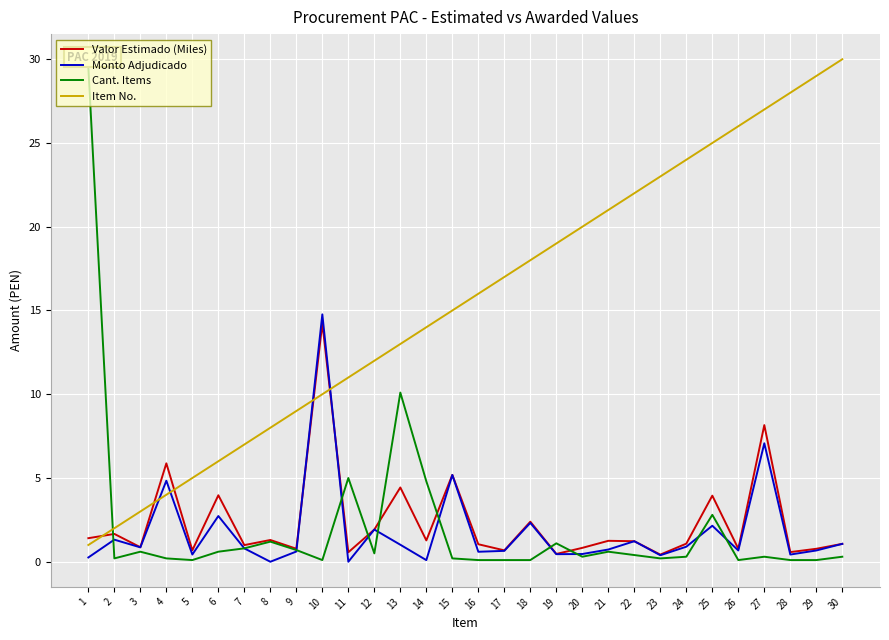

What is the spread (max minus min) of values at 7?

6.2